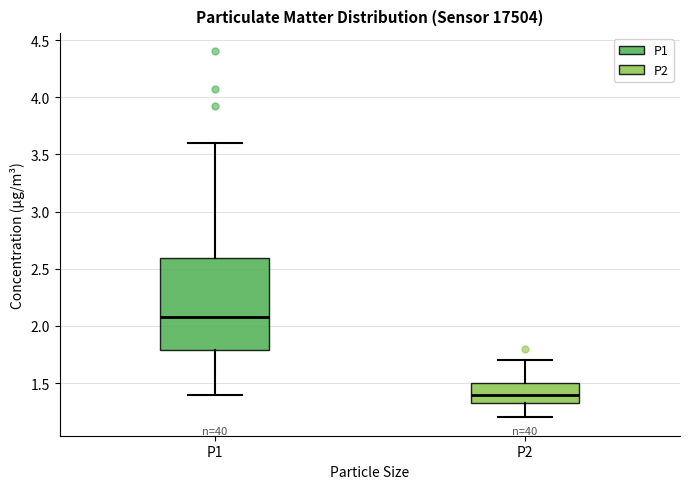

Which box is the tallest, from its lower edge to its upper edge?

P1